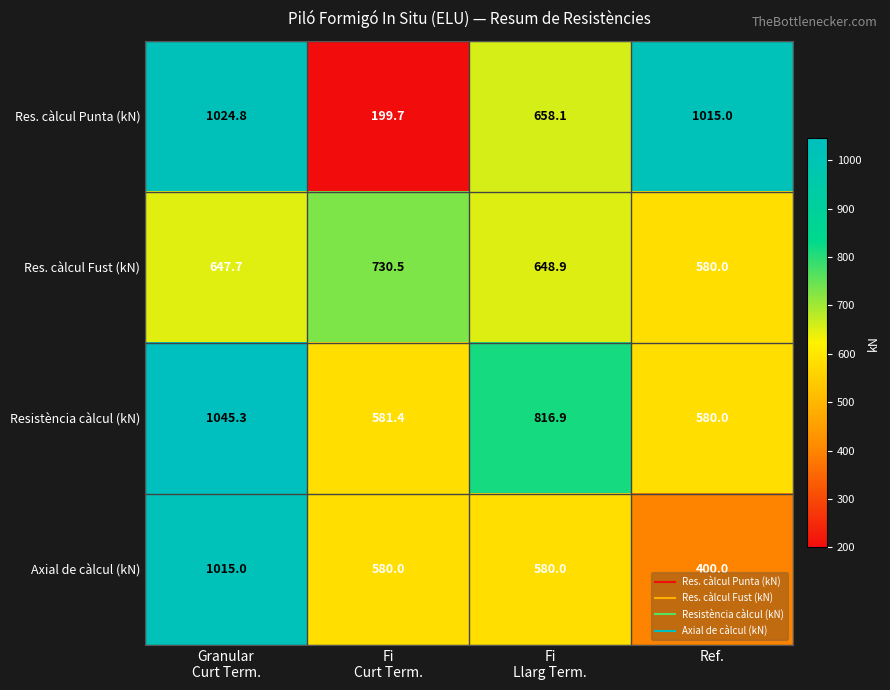

Rank the series by their maximum value, from lowest to highest.

Res. càlcul Fust (kN), Axial de càlcul (kN), Res. càlcul Punta (kN), Resistència càlcul (kN)